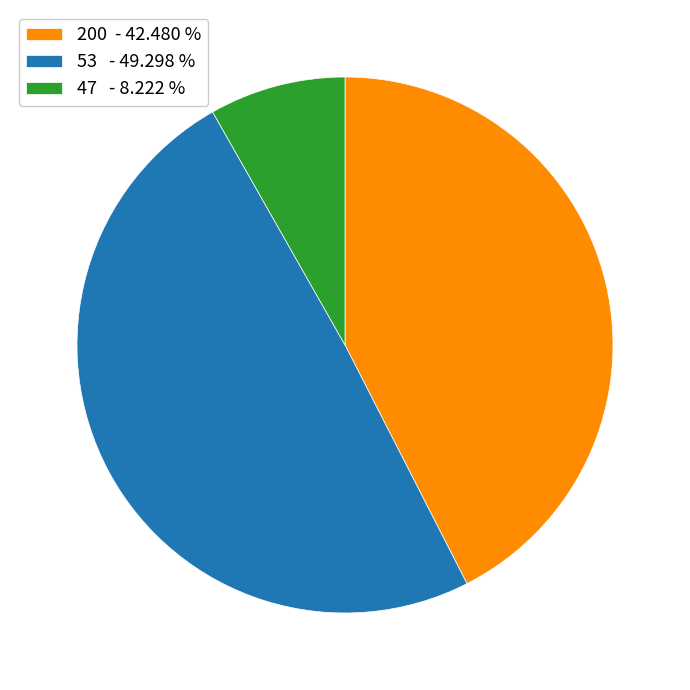

Is there any slice that represents more than half of the pie?

No